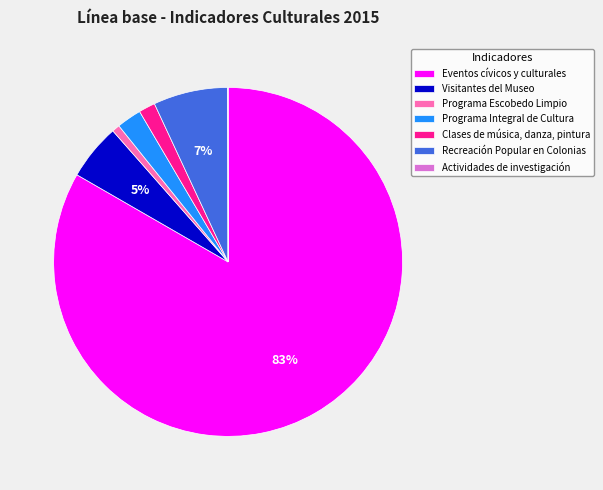

True or false: Clases de música, danza, pintura accounts for 2% of the total.

True